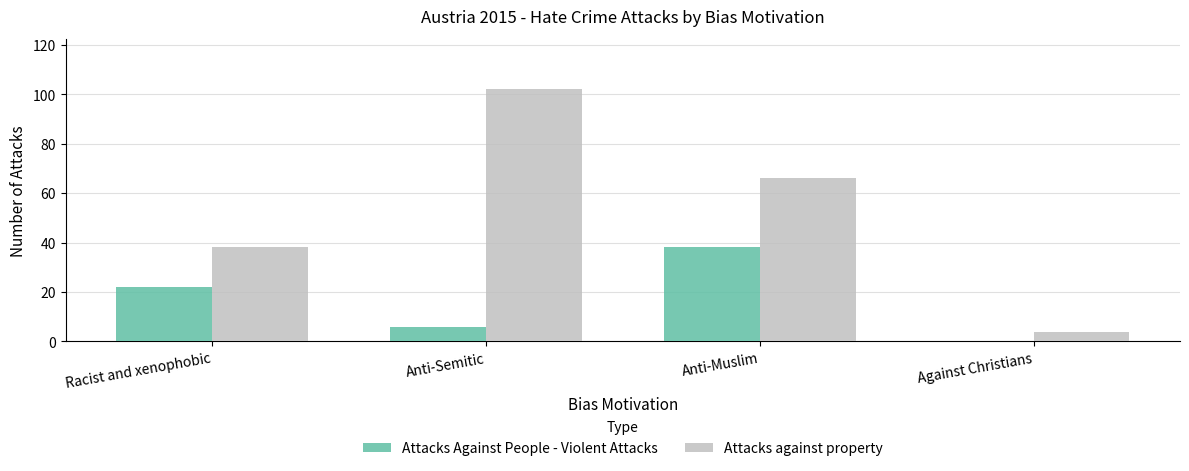

Reading left to right, extract all data points from this chart.

Attacks Against People - Violent Attacks: 22	6	38	0
Attacks against property: 38	102	66	4